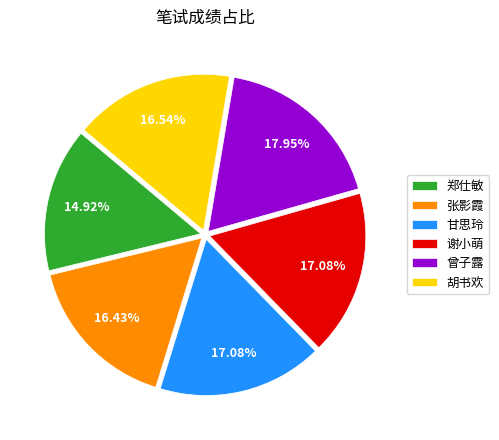

Does any single category account for the majority?

No